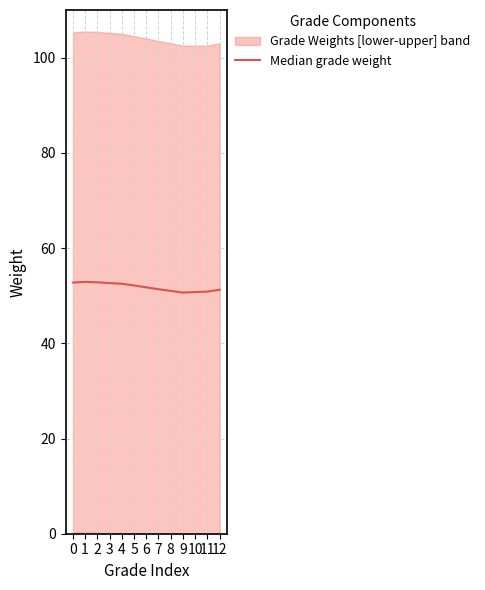

What is the minimum value shown in the chart?

50.6